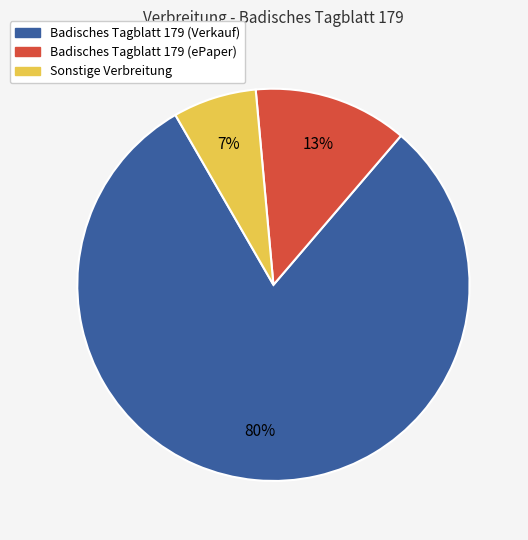

To the nearest percent, what is the combined percentage of Sonstige Verbreitung and Badisches Tagblatt 179 (Verkauf)?

87%